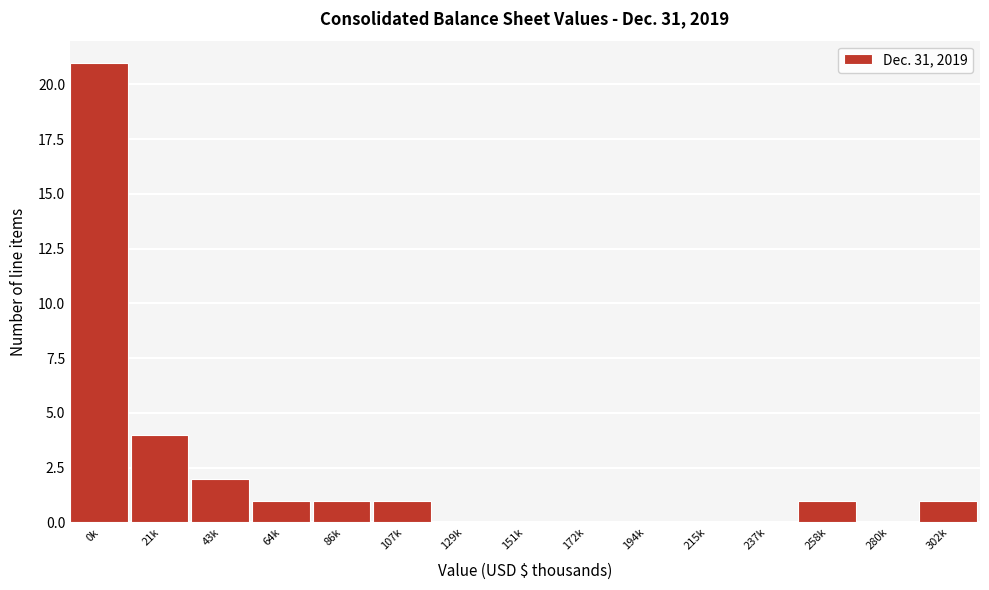

Reading left to right, extract all data points from this chart.

0k=21	21k=4	43k=2	64k=1	86k=1	107k=1	129k=0	151k=0	172k=0	194k=0	215k=0	237k=0	258k=1	280k=0	302k=1